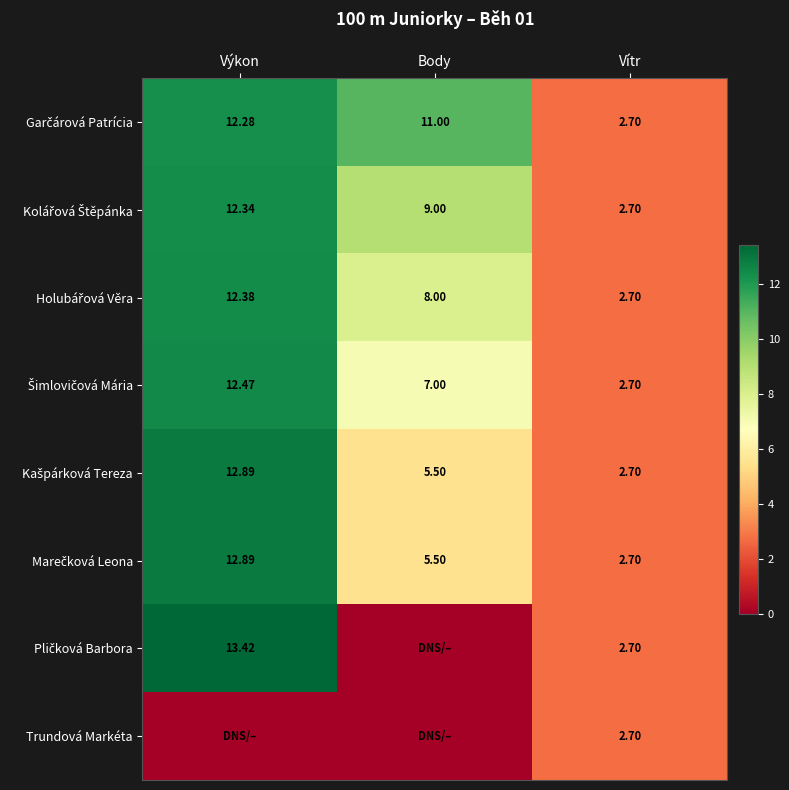

How many distinct data groups are displayed?

8